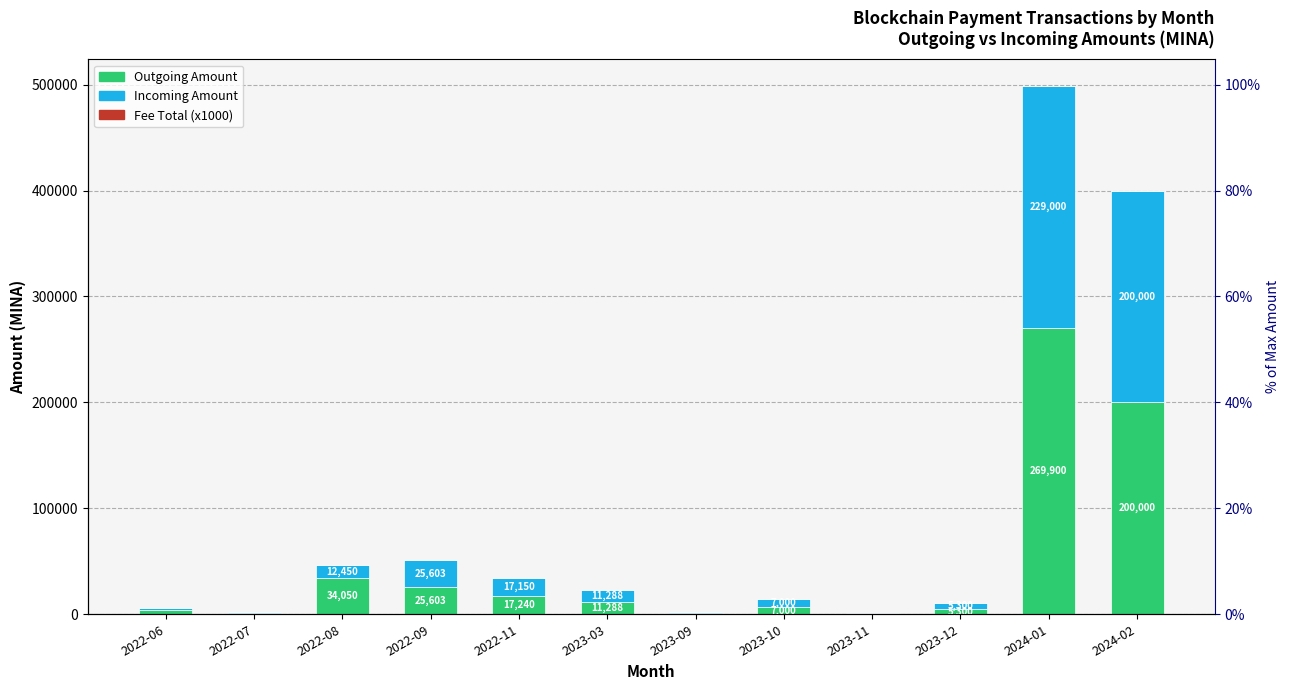

Where does the Outgoing Amount series first go above 11287?

2022-08